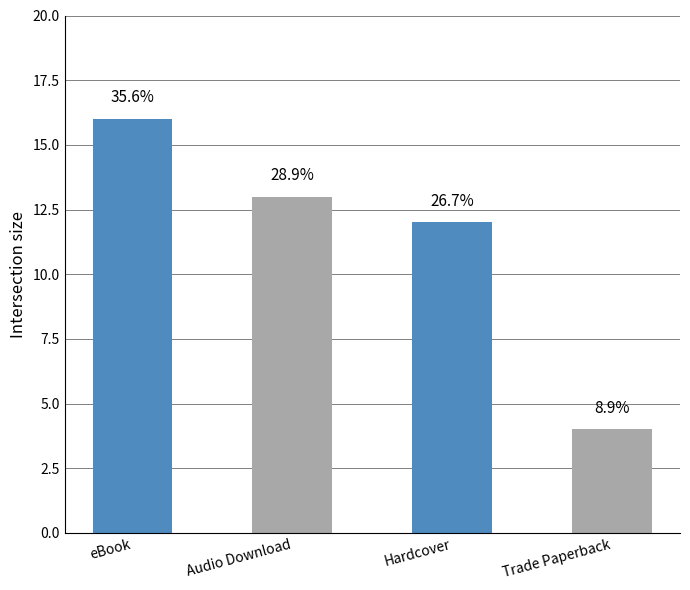

The chart shows a value of 19 at Audio Download. True or false?

False